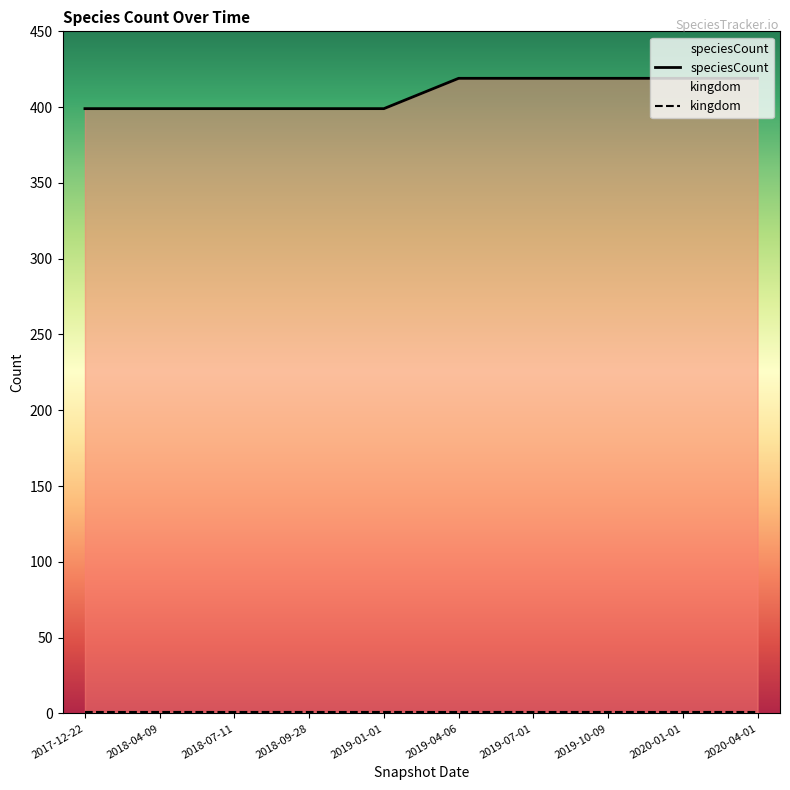

What is the ratio of the value at 2018-04-09 to the value at 2019-07-01?

1.0